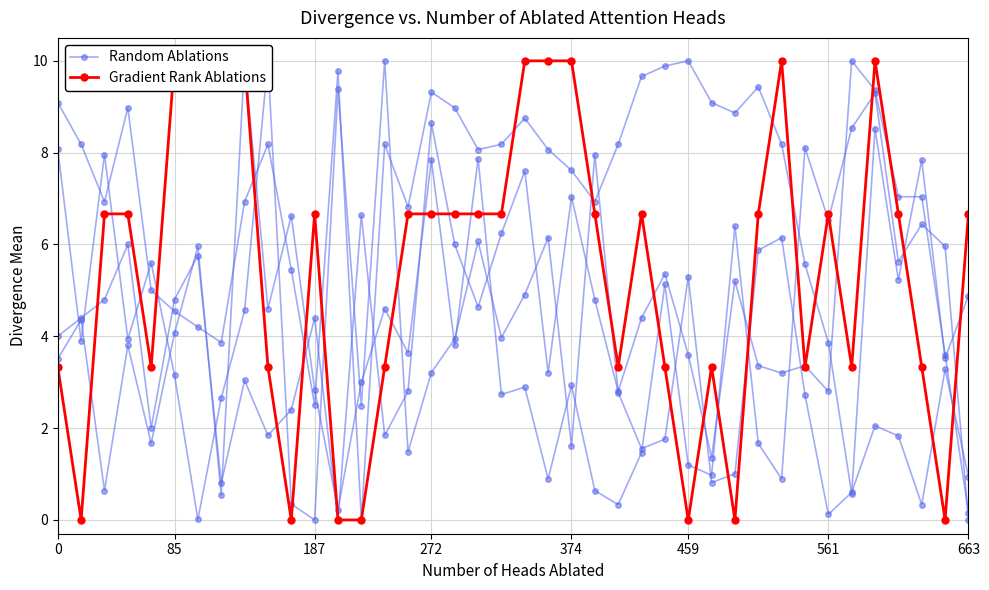

How many interior local valleys does the Gradient Rank Ablations series have?

9